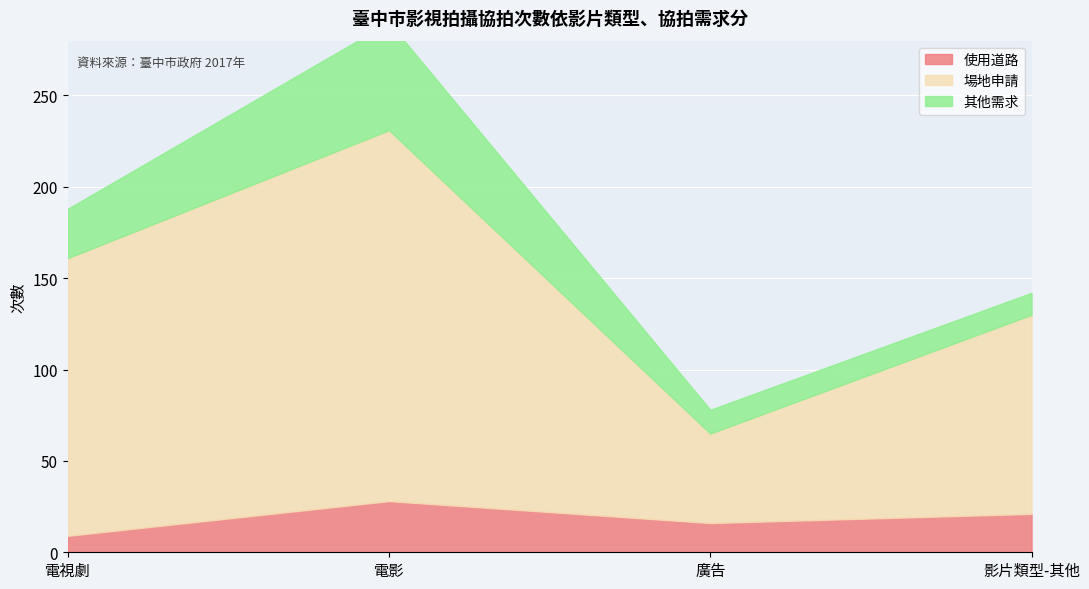

At how many categories does at least one series exceed 201?

1